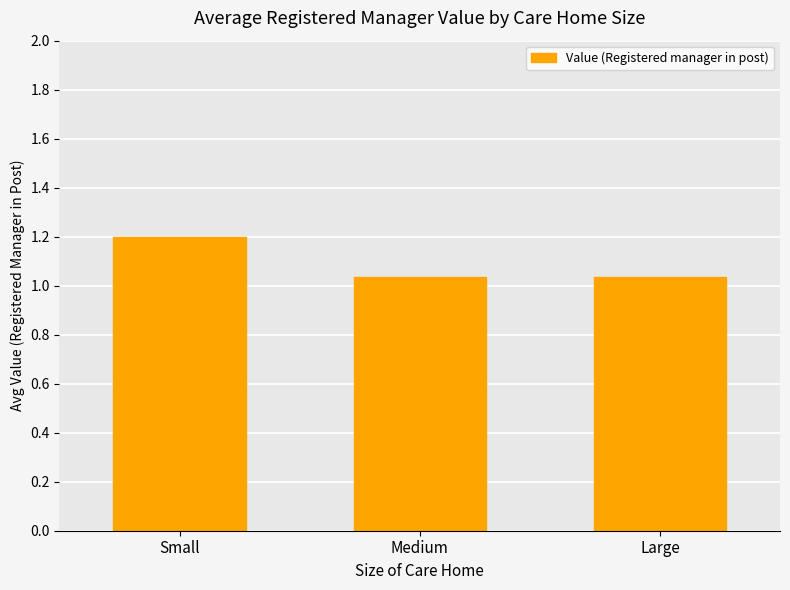

Count the values in the range 1 to 2.

3